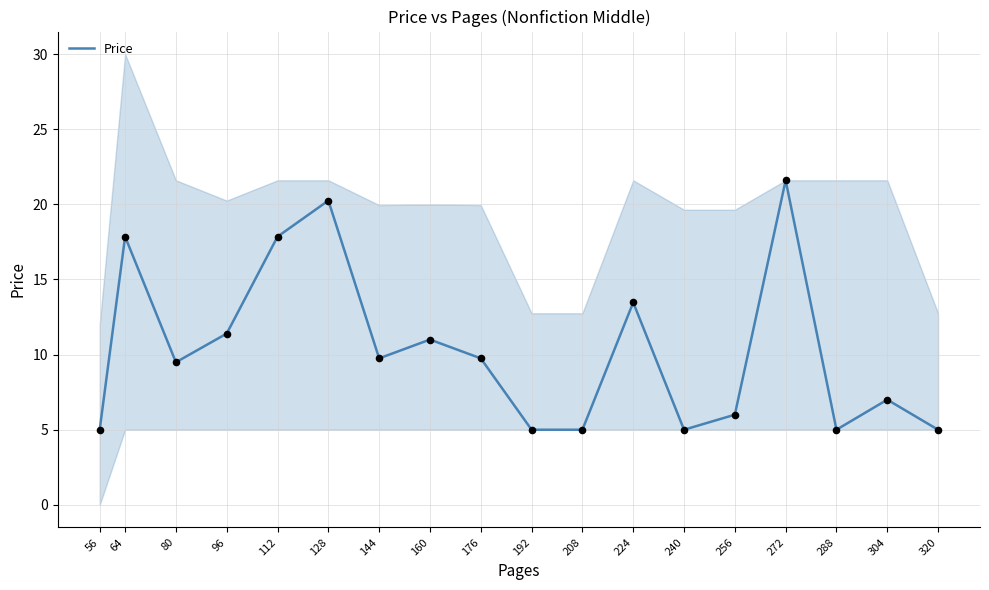

What is the change in value from 80 to 224?

+4.0